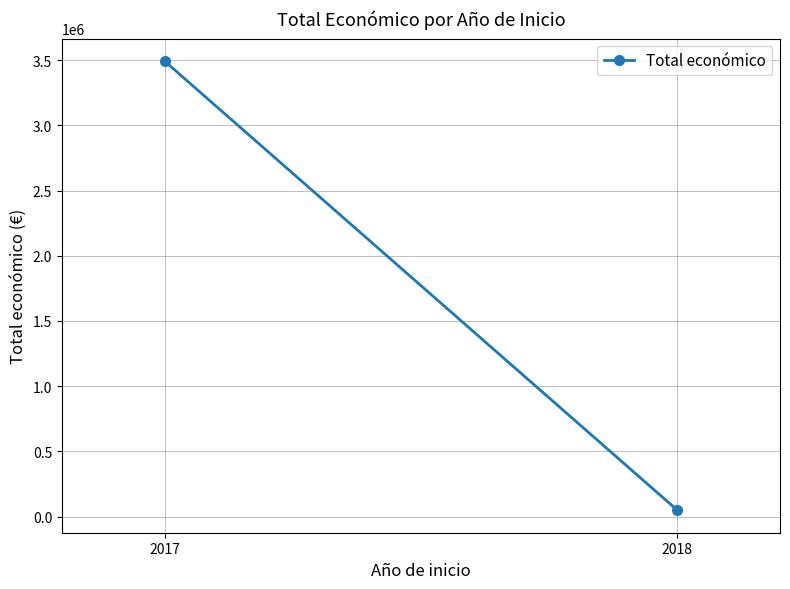

List the labels in order of value, largest first.

2017, 2018